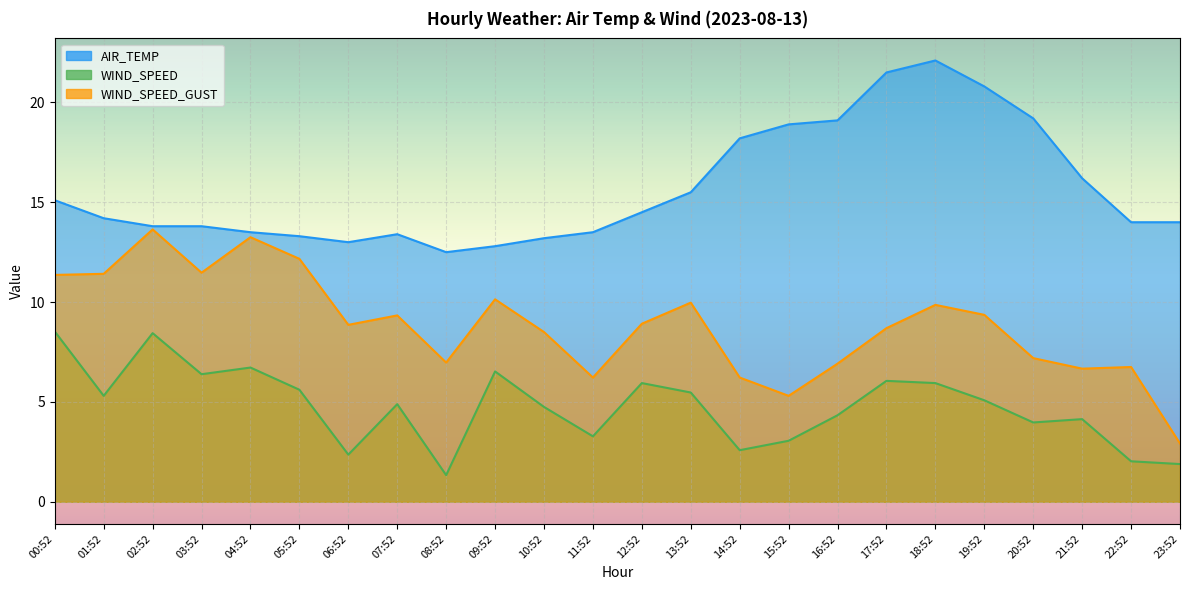

Reading left to right, transcribe all the data shown in this chart.

AIR_TEMP: 15.1	14.2	13.8	13.8	13.5	13.3	13.0	13.4	12.5	12.8	13.2	13.5	14.5	15.5	18.2	18.9	19.1	21.5	22.1	20.8	19.2	16.2	14.0	14.0
WIND_SPEED: 8.5	5.3	8.4	6.4	6.7	5.6	2.4	4.9	1.3	6.5	4.8	3.3	5.9	5.5	2.6	3.1	4.3	6.1	5.9	5.1	4.0	4.1	2.0	1.9
WIND_SPEED_GUST: 11.4	11.4	13.6	11.5	13.2	12.2	8.9	9.3	7.0	10.1	8.5	6.2	8.9	10.0	6.2	5.3	6.9	8.7	9.9	9.4	7.2	6.7	6.8	2.9